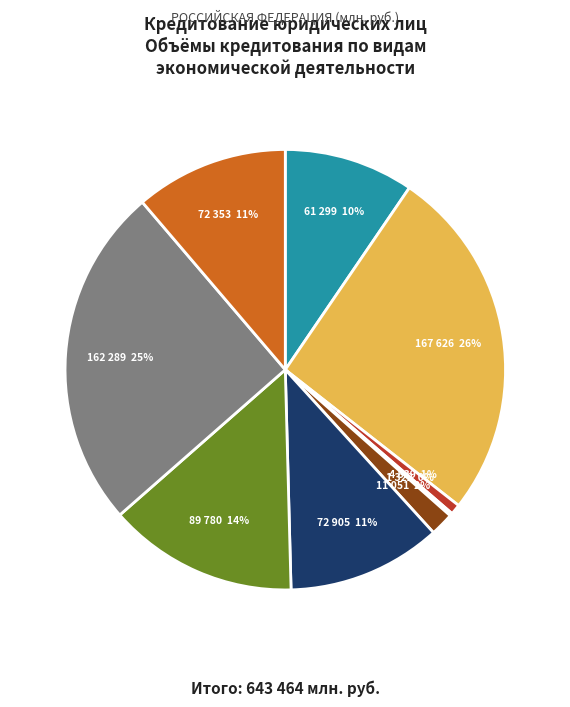

How many slices are in this pie chart?

9